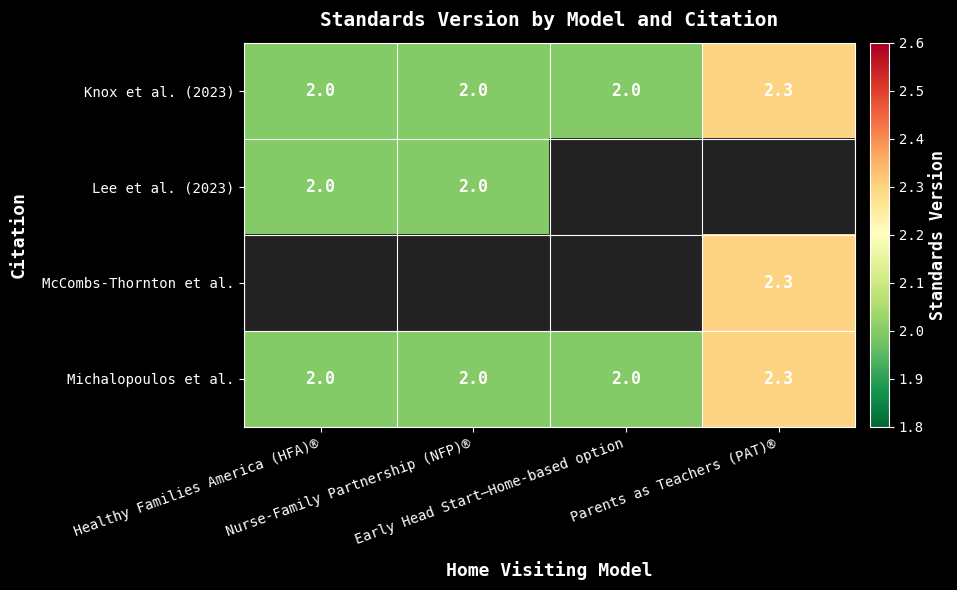

Count the number of categories in the chart.

4